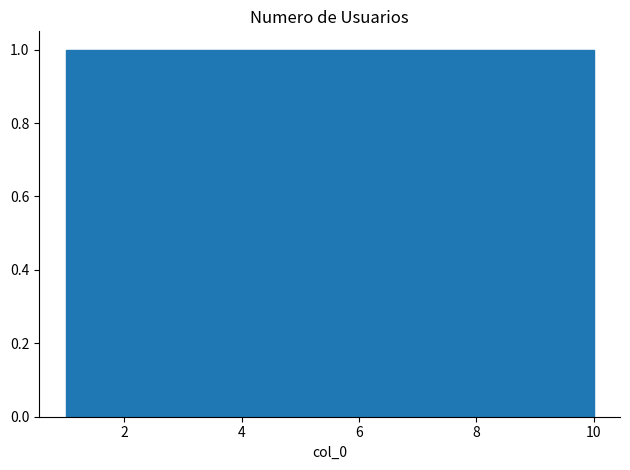

What is the height of the bar covering 5.5 to 6.4 on the x-axis? Neither the bar edges nor the heights are printed on the chart, so give them approximately, as read against the axes.

1